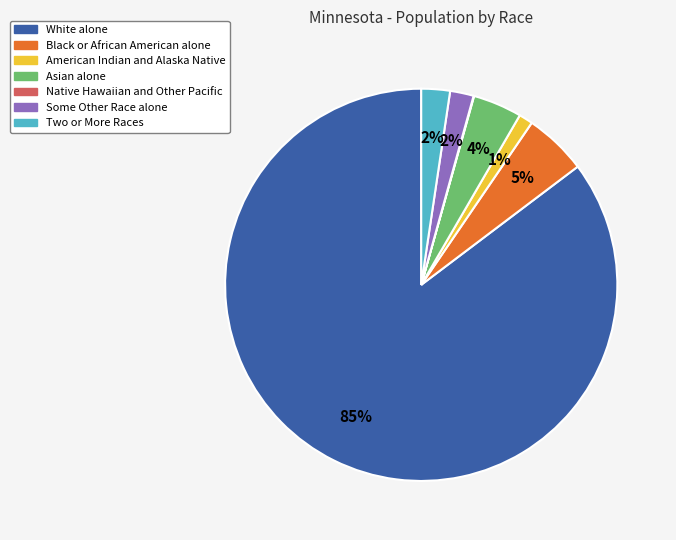

To the nearest percent, what is the average slice percentage?

14%